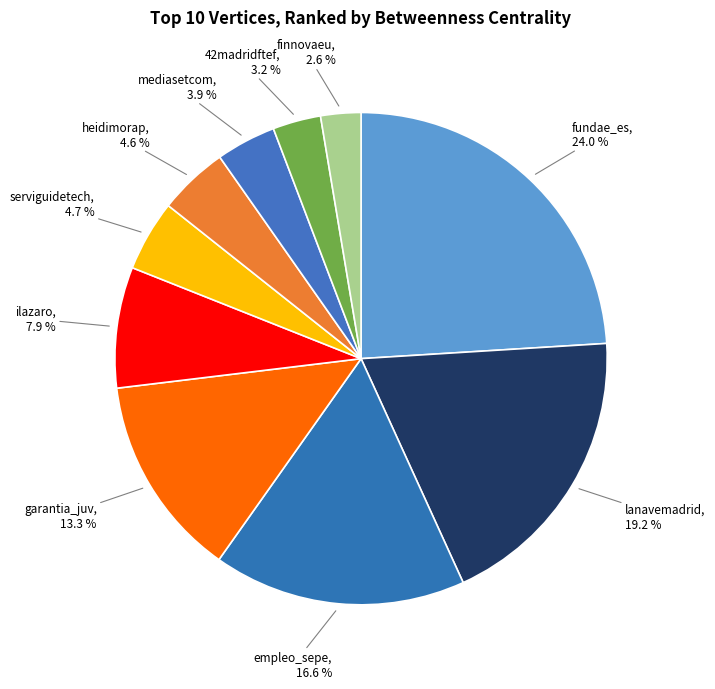

Is there a majority slice in this chart?

No